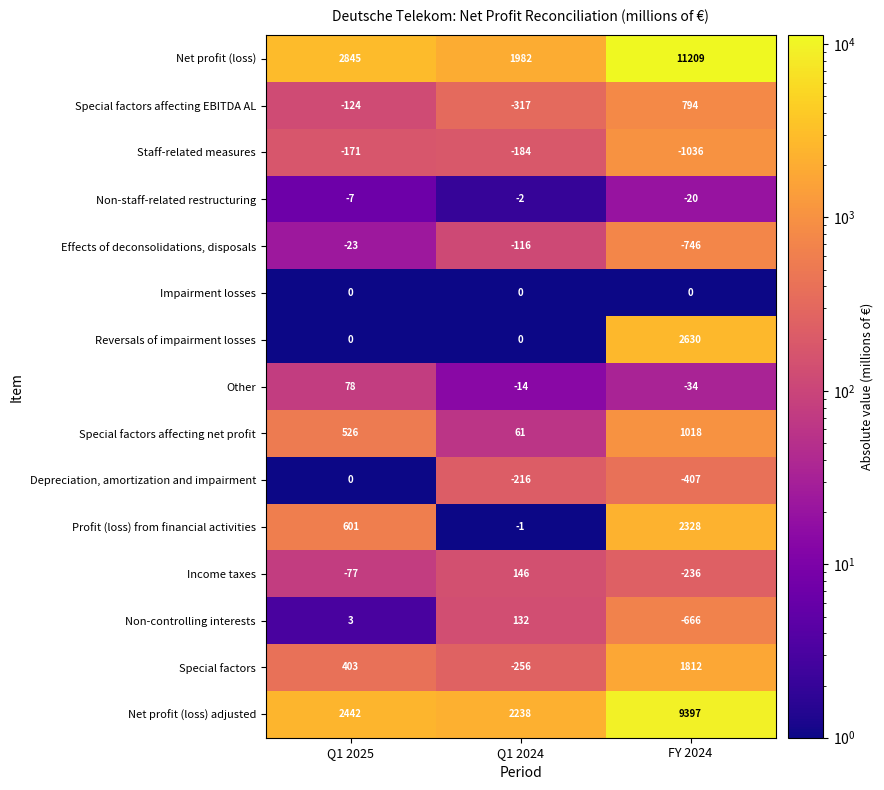

What is the sum of the Other values at Q1 2024 and Q1 2025?

64